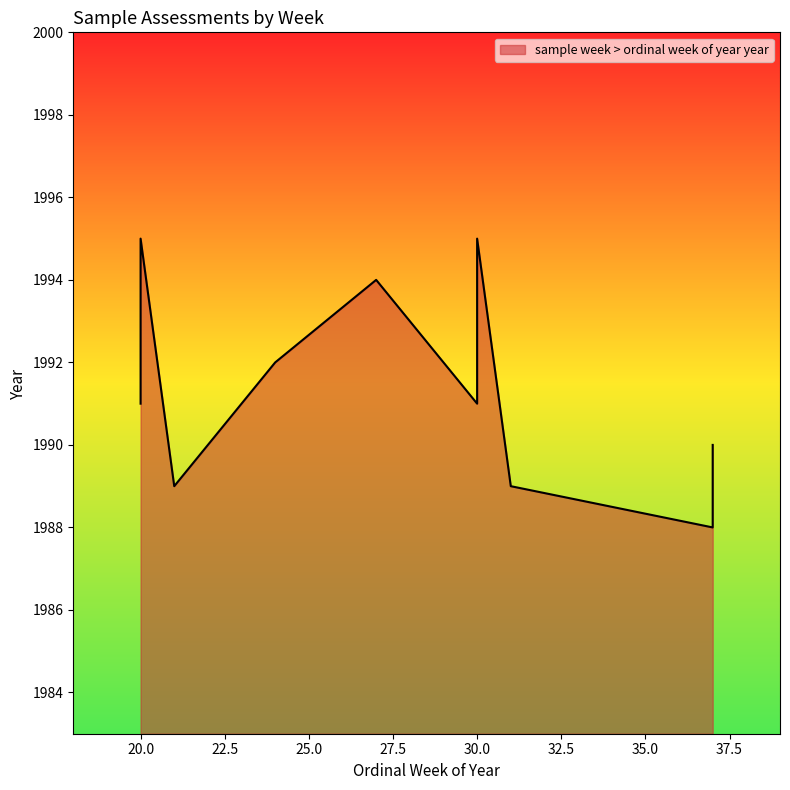

What is the minimum value shown in the chart?

1988